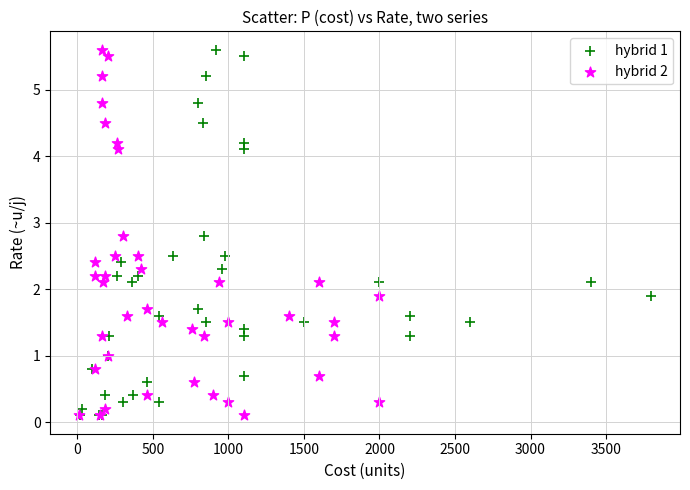

What are all the series names shown in the legend?

hybrid 1, hybrid 2